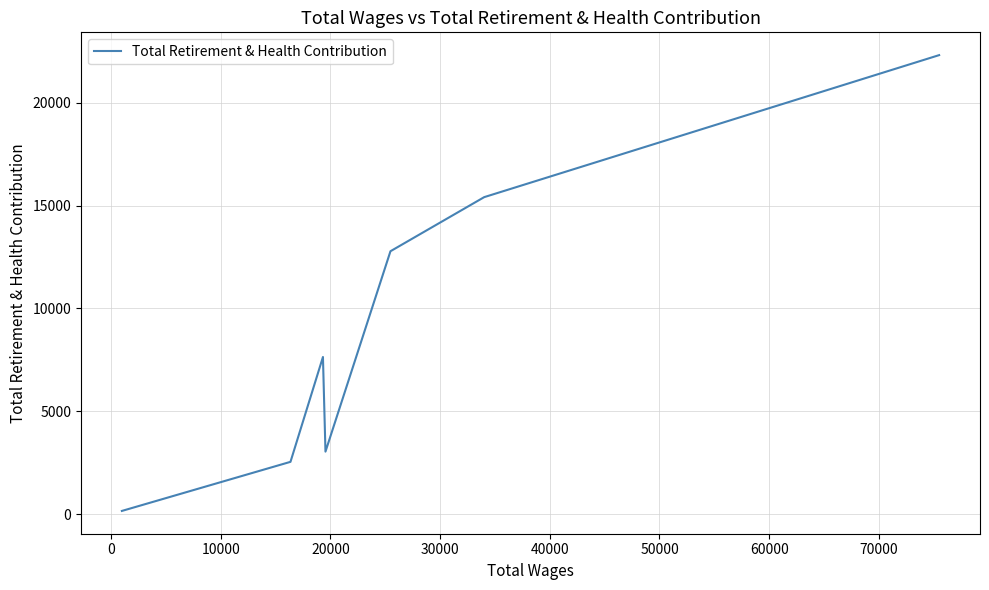

What is the value of the 4th point from the left?

3036